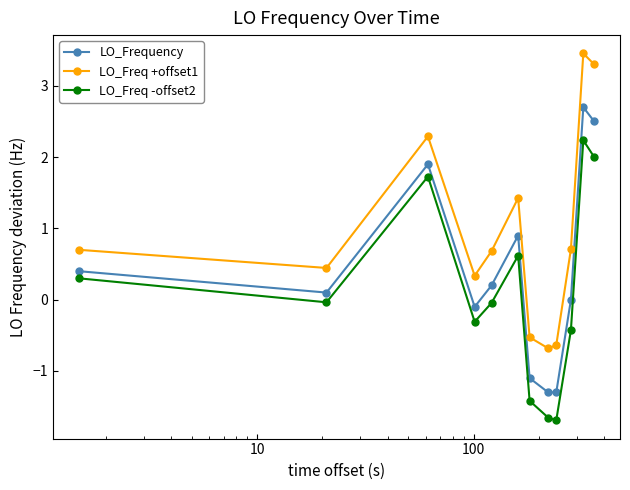

Which series has the widest spread of values?

LO_Freq +offset1